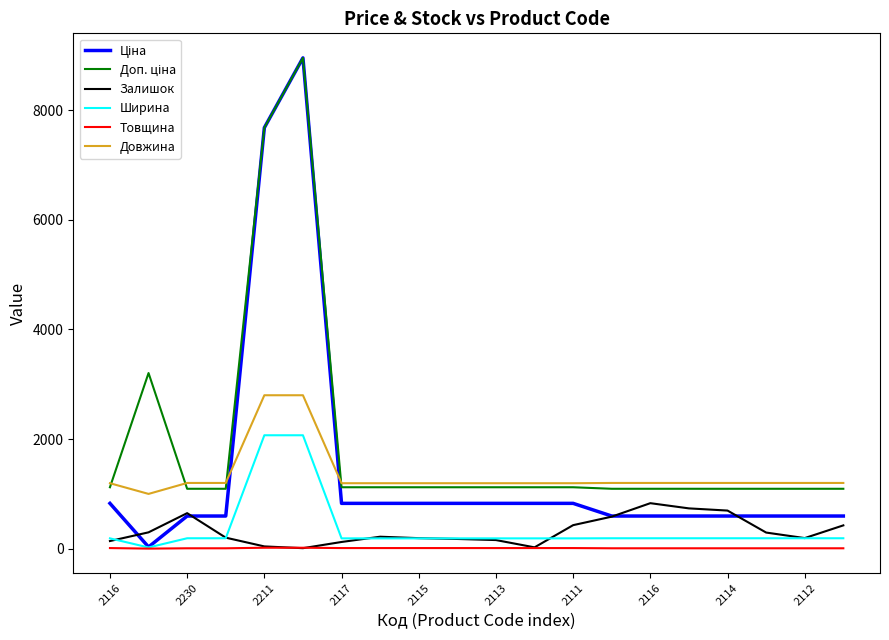

What is the greatest value displayed?

8955.1